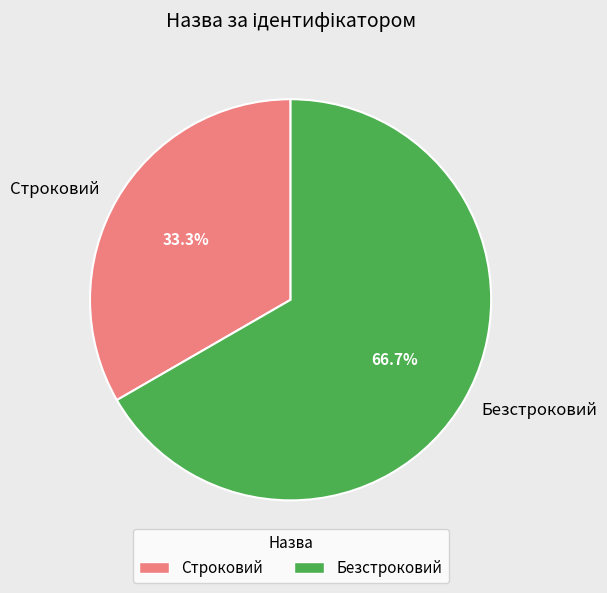

Do Безстроковий and Строковий together represent more than half of the pie?

Yes